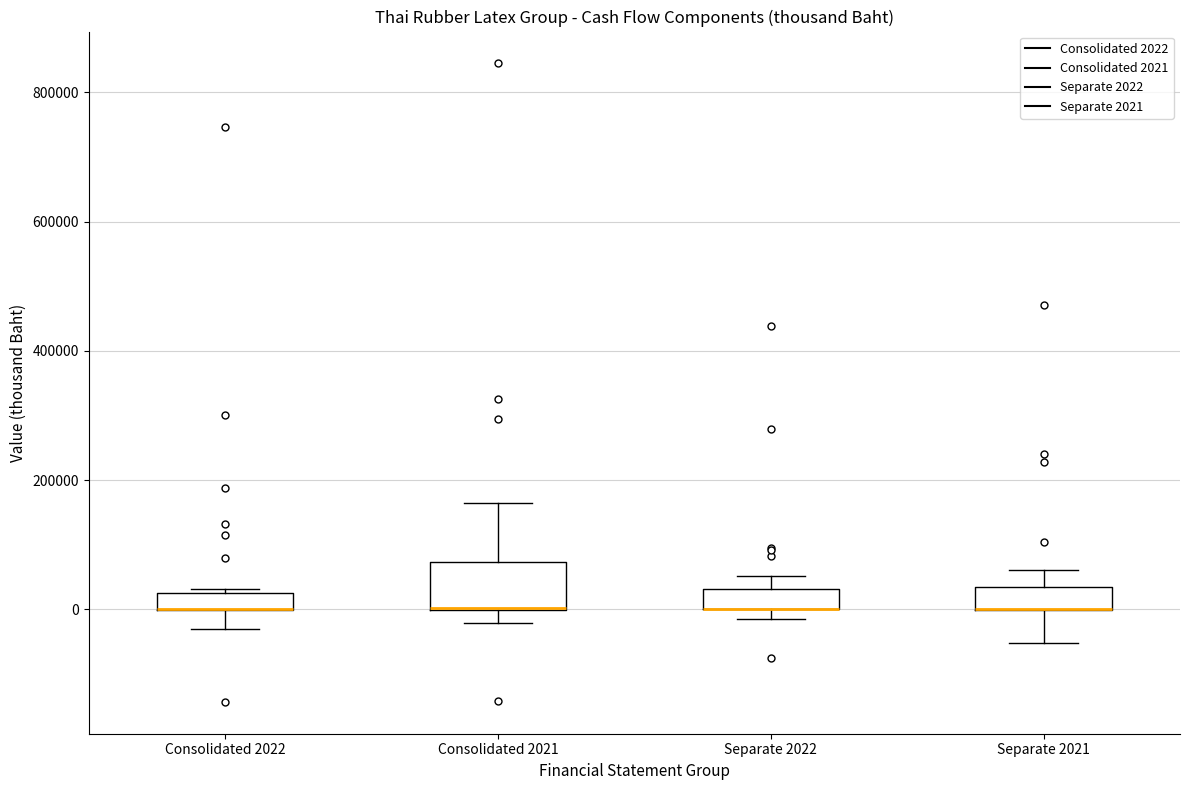

Comparing the boxes themselves (not the whiskers), which one is the tallest?

Consolidated 2021